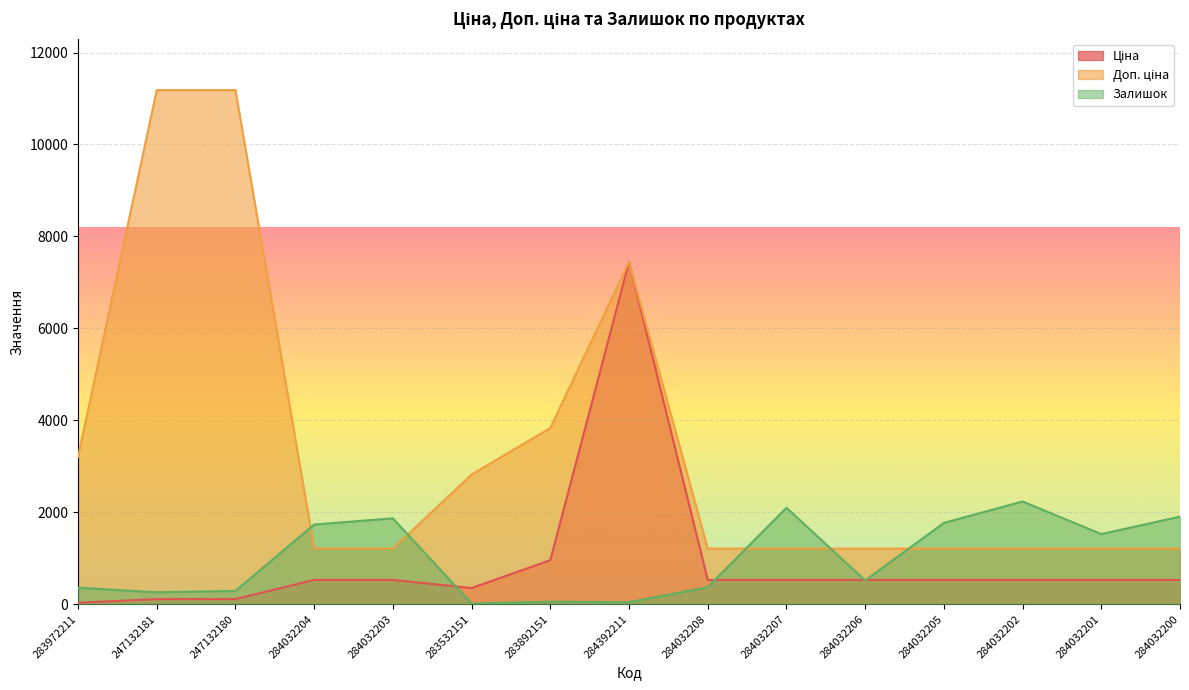

What is the sum of all Доп. ціна values?

50564.7